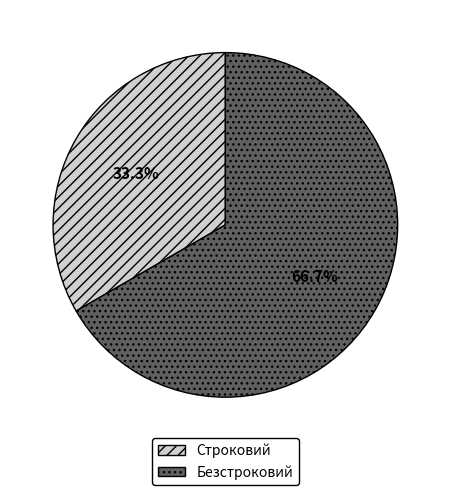

Which slice represents more than half of the pie?

Безстроковий